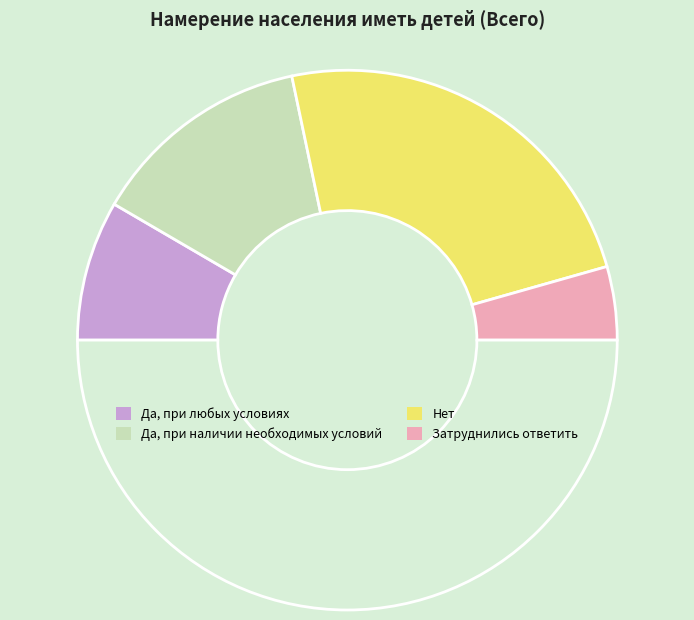

Which slice is the largest?

Нет